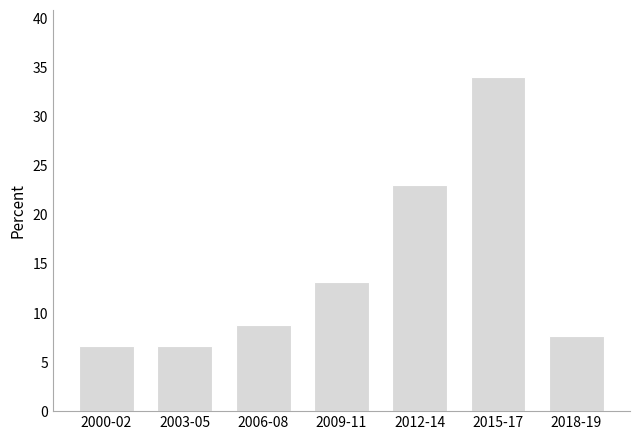

Reading left to right, transcribe all the data shown in this chart.

6.6	6.6	8.8	13.2	23.1	34.1	7.7